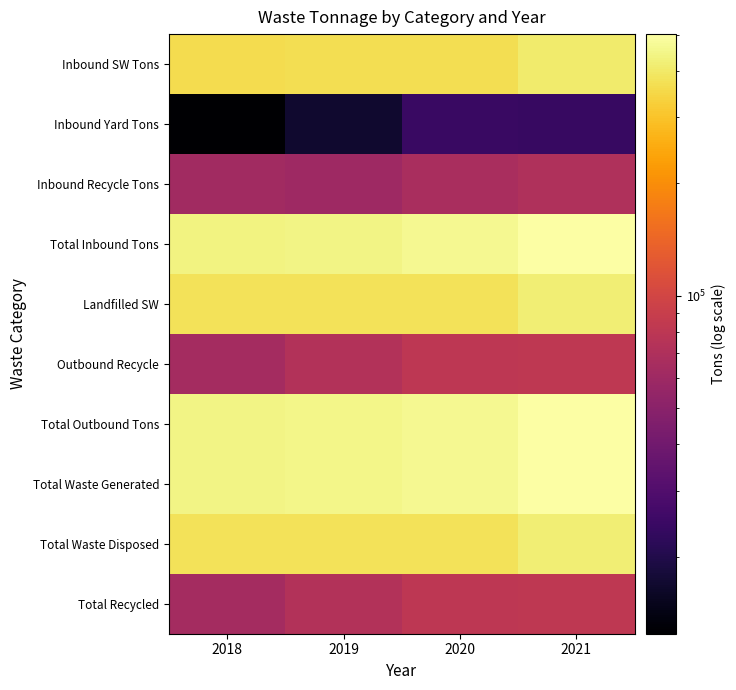

How many categories are shown in the chart?

4